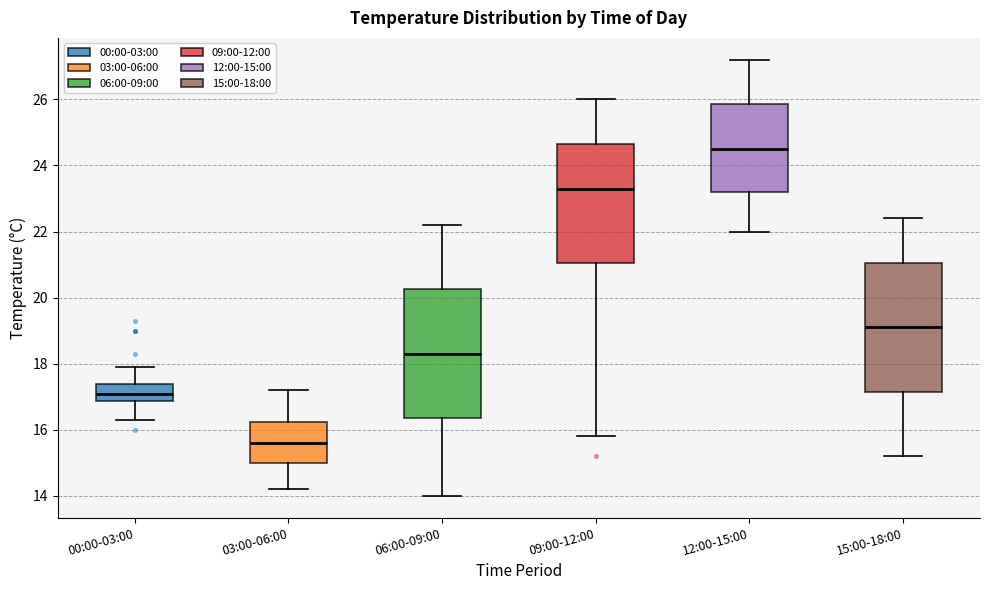

Where is the upper edge of the box for 12:00-15:00 on the y-axis? The values are not printed on the chart, so give them approximately, as read against the axis.

25.8